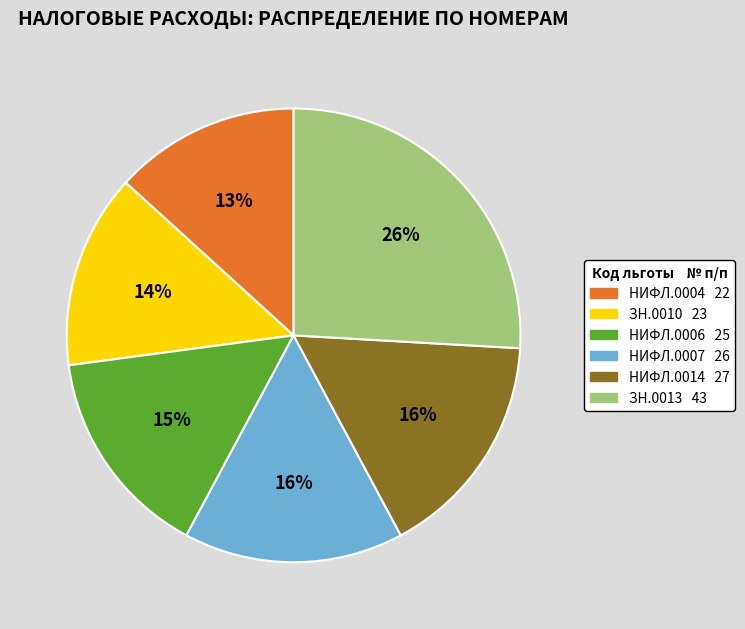

To the nearest percent, what is the average slice percentage?

17%